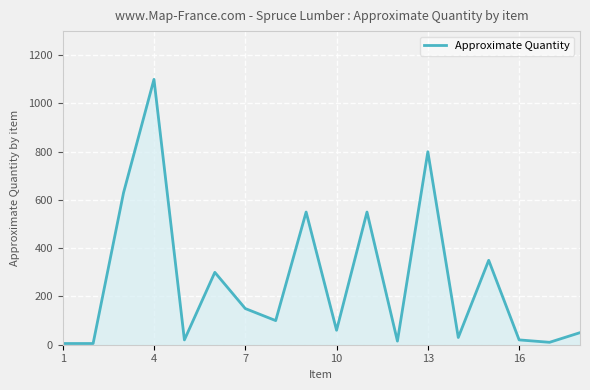

What is the maximum value shown in the chart?

1100